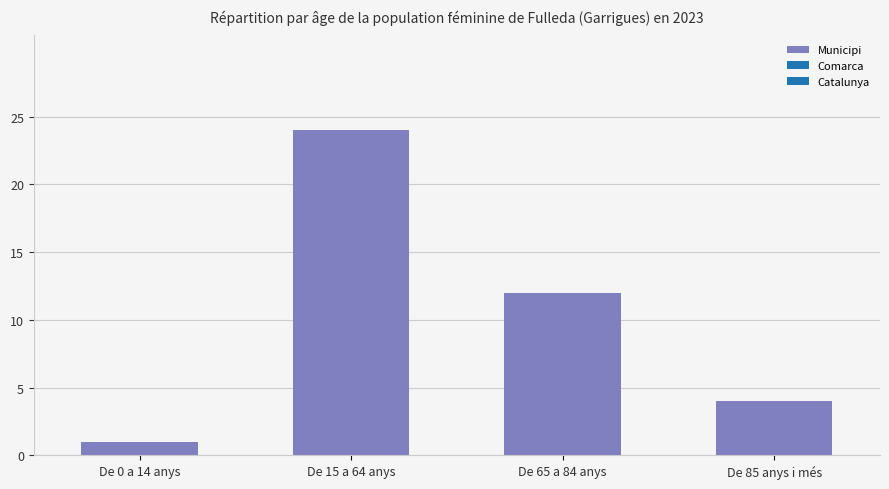

True or false: the data shows 4 at De 85 anys i més.

True